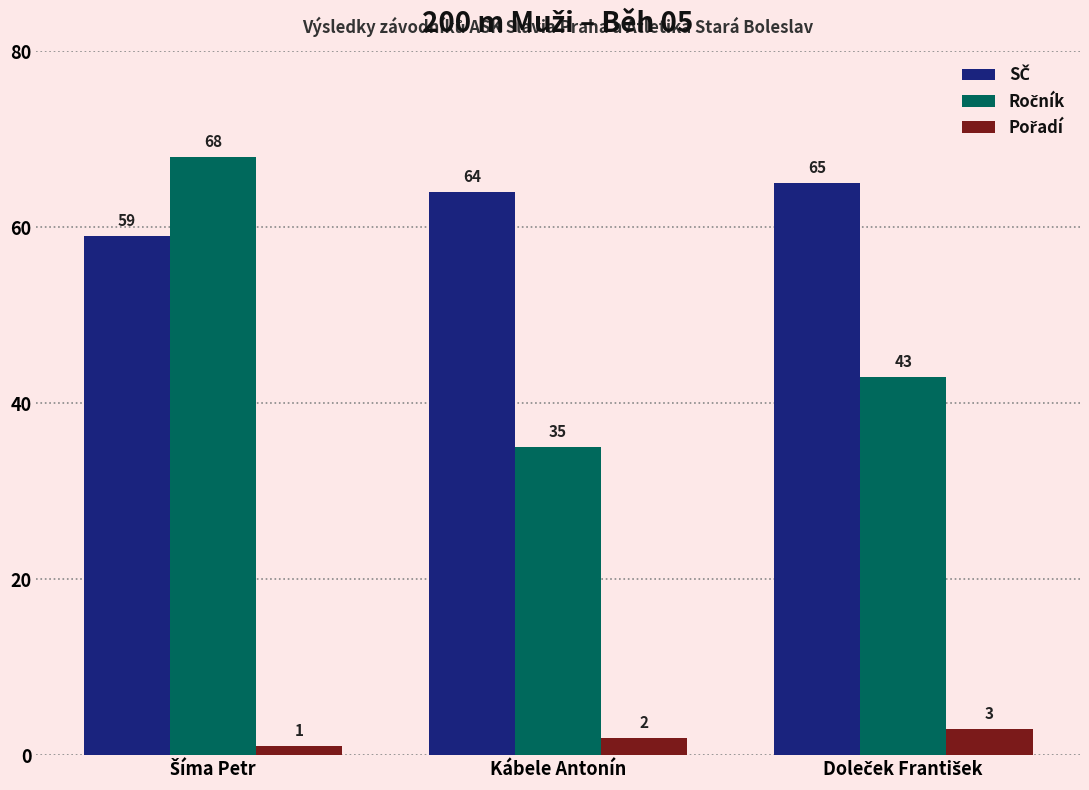

What is the difference between the highest and lowest values at Kábele Antonín?

62